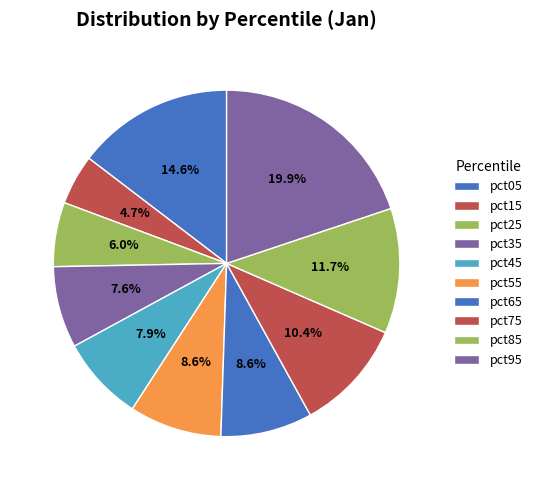

Does pct55 account for over 50% of the chart?

No